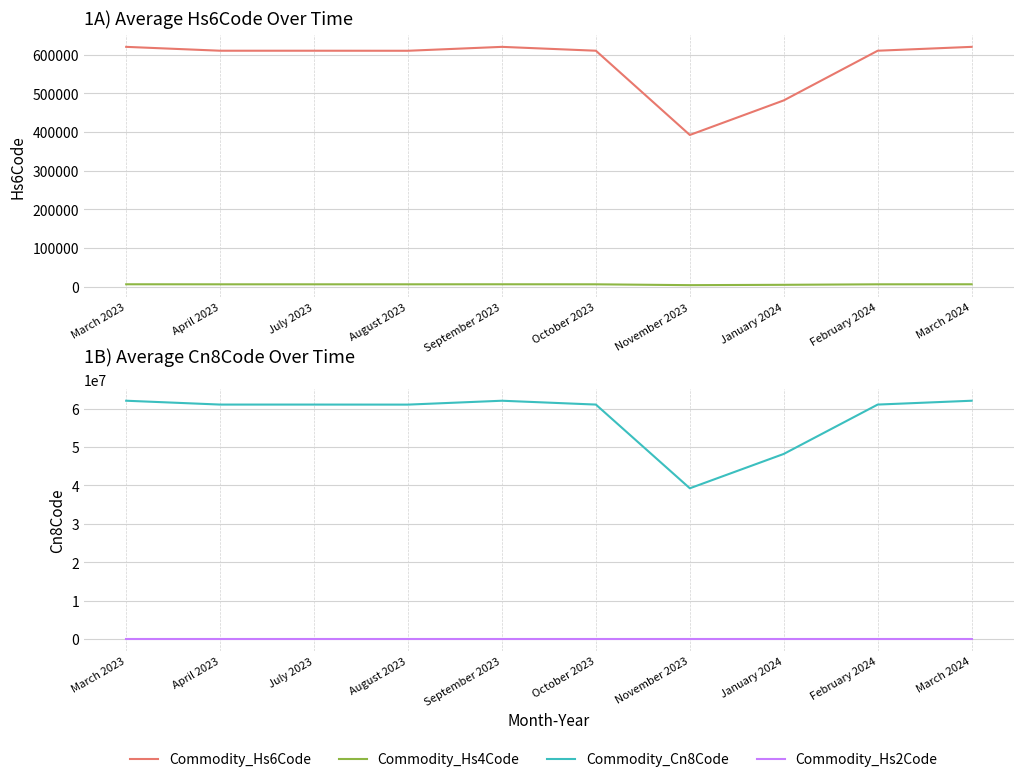

What is the label of the 6th point from the right?

September 2023